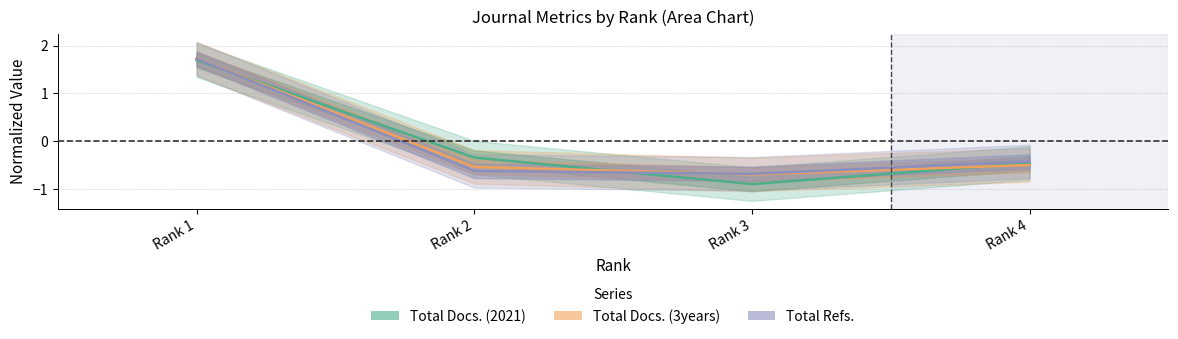

Reading left to right, list all the values displayed in this chart.

Total Docs. (2021): 1.7	-0.3	-0.9	-0.5
Total Docs. (3years): 1.7	-0.5	-0.7	-0.5
Total Refs.: 1.7	-0.6	-0.7	-0.4